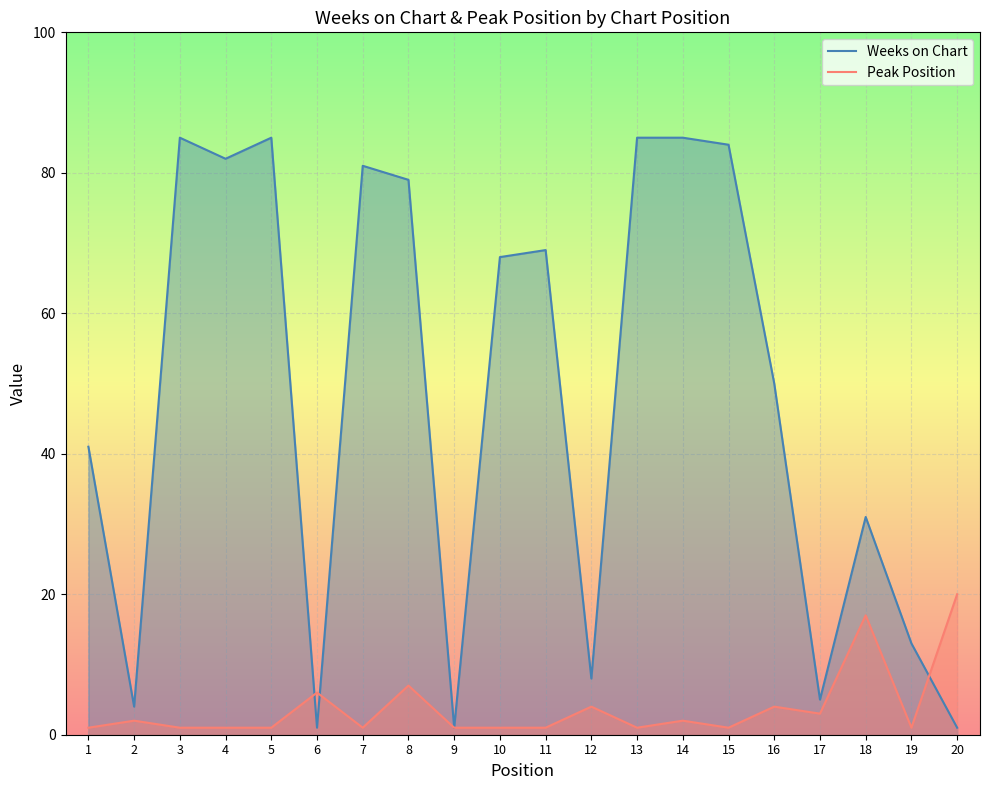

What is the lowest value of the Peak Position series?

1